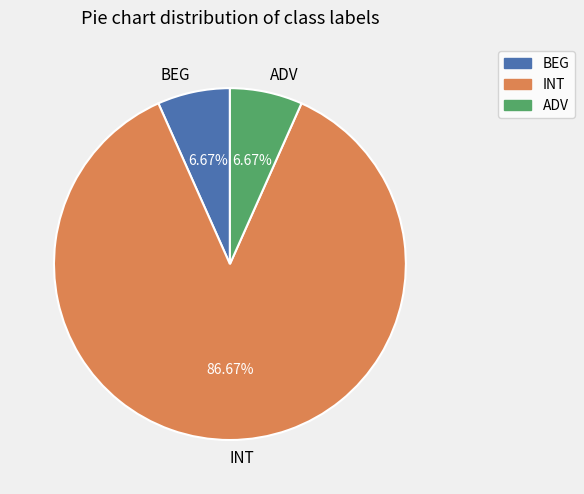

What is the majority slice?

INT